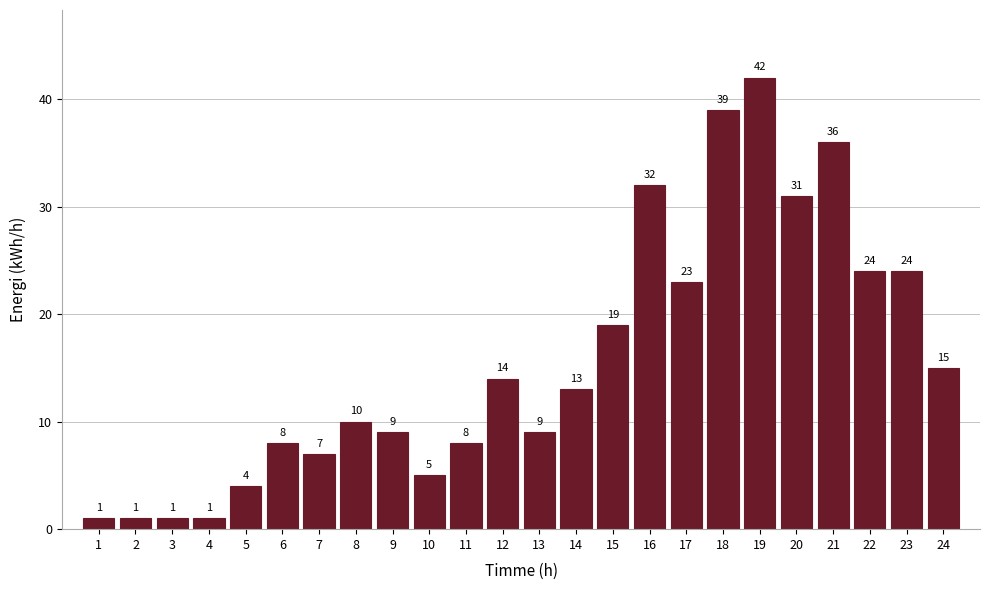

Reading right to left, transcribe all the data shown in this chart.

24=15	23=24	22=24	21=36	20=31	19=42	18=39	17=23	16=32	15=19	14=13	13=9	12=14	11=8	10=5	9=9	8=10	7=7	6=8	5=4	4=1	3=1	2=1	1=1